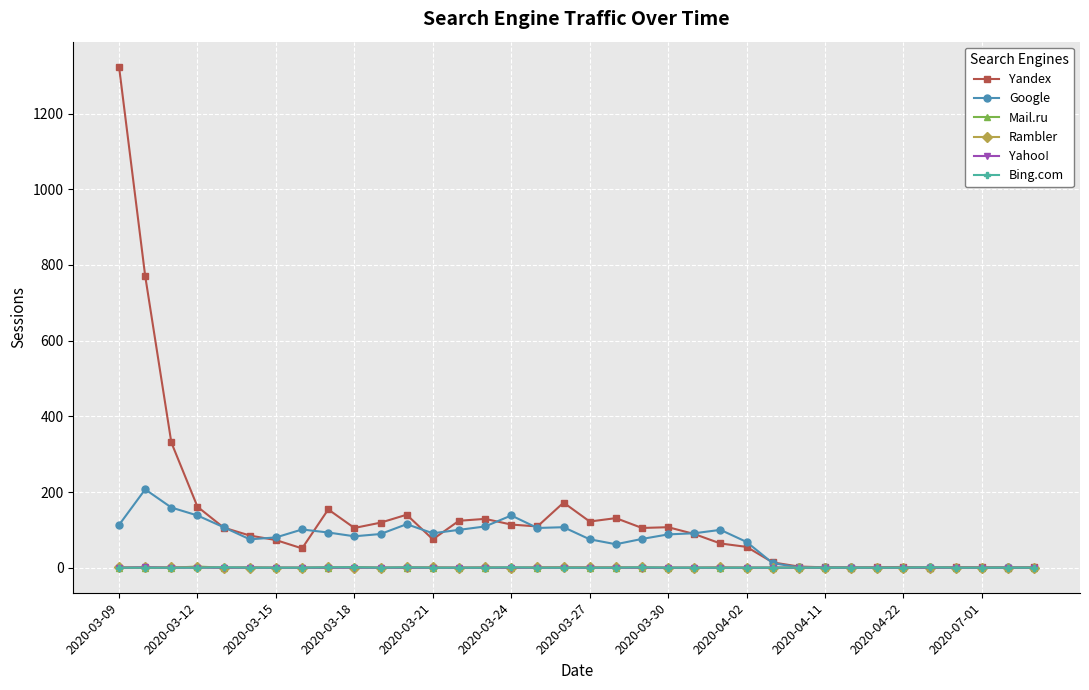

Which series has the widest spread of values?

Yandex